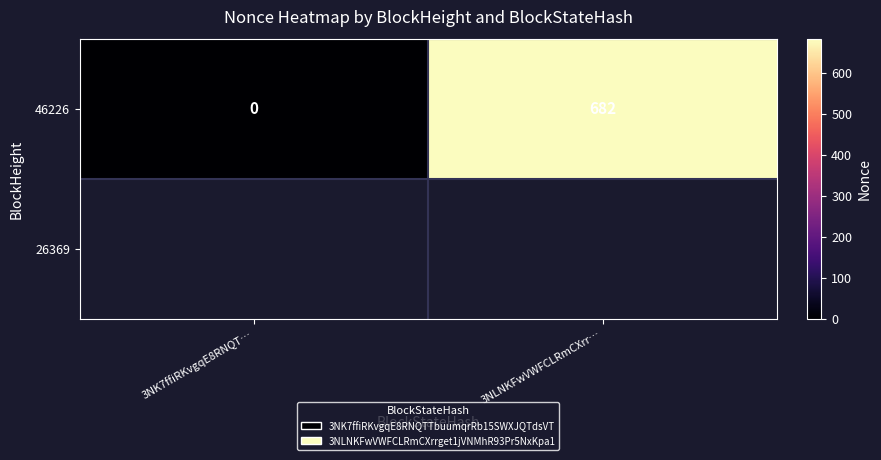

What is the maximum value shown in the chart?

682.0